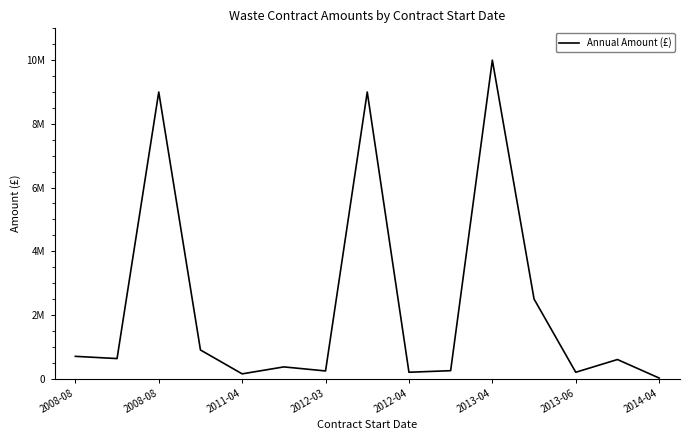

What is the average value?

2317191